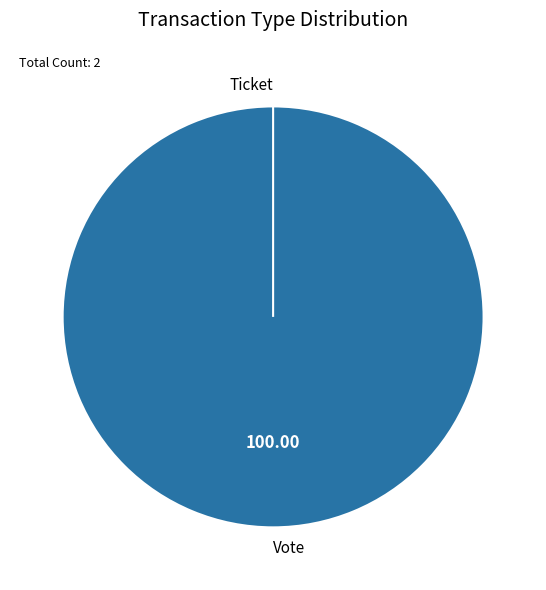

Which category accounts for the majority?

Vote